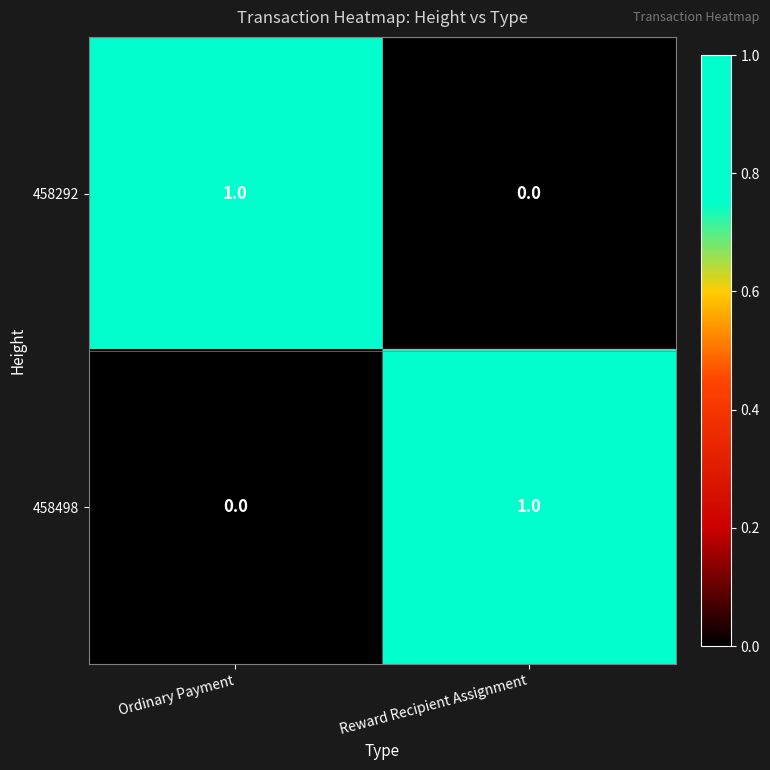

Is it true that 458292 equals 1 at Ordinary Payment?

True